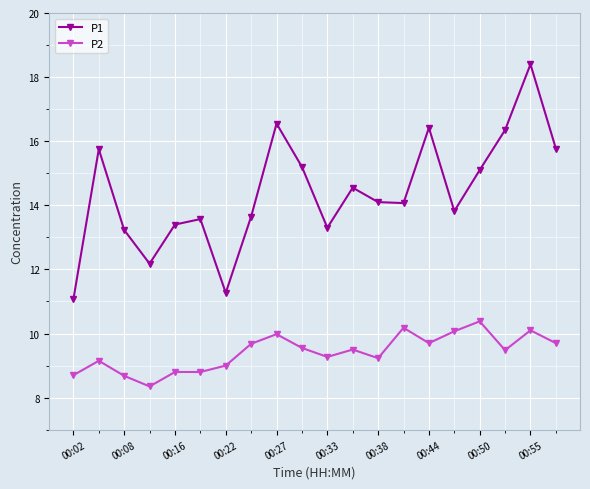

True or false: P2 and P1 intersect in this chart.

False